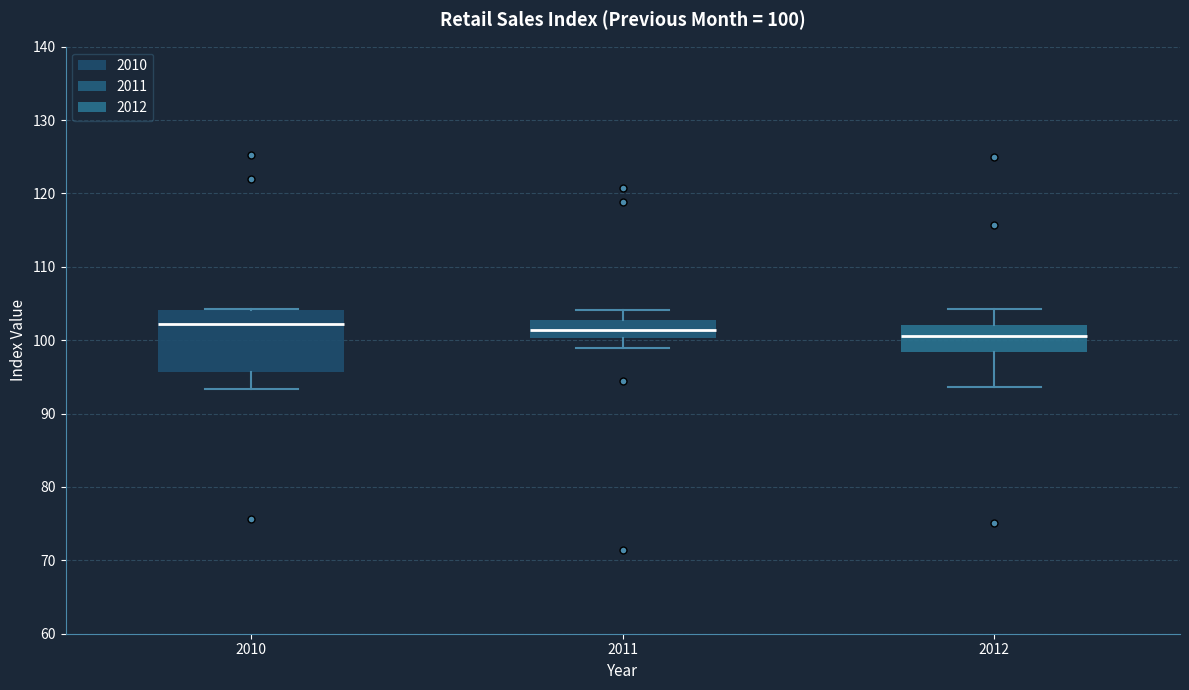

Comparing the boxes themselves (not the whiskers), which one is the tallest?

2010